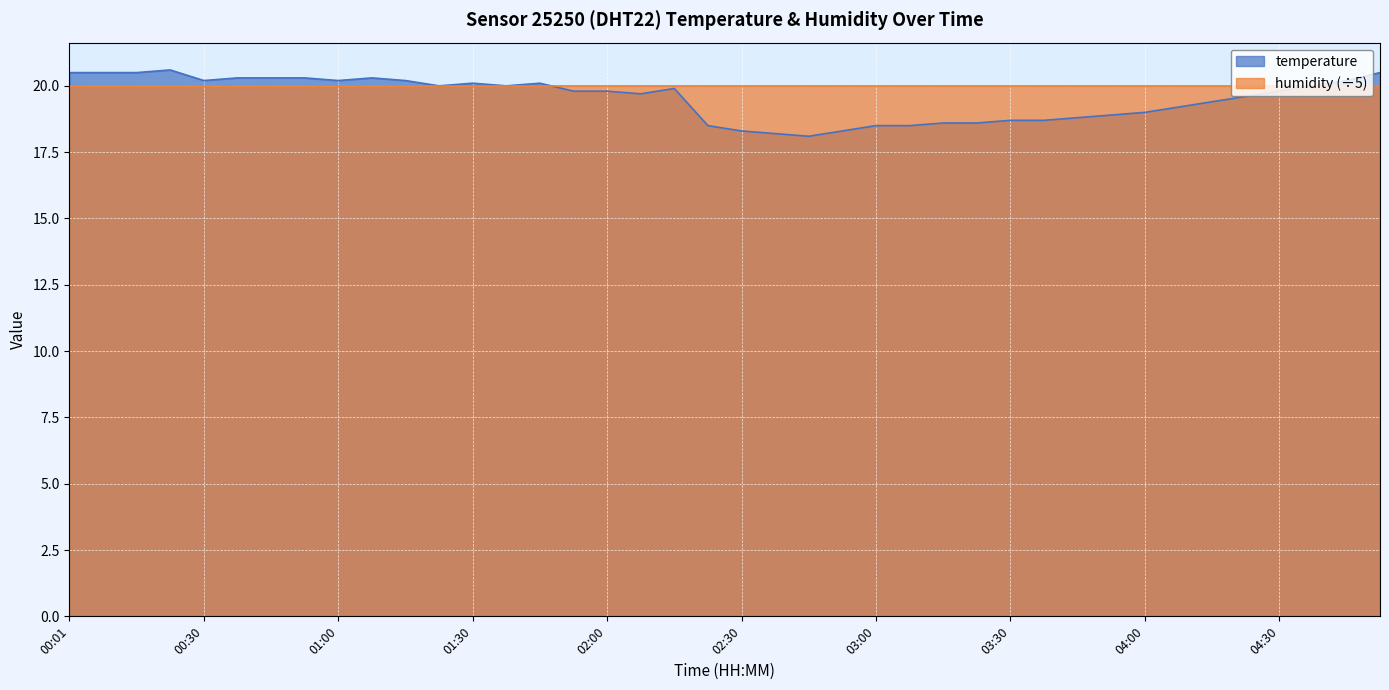

What position from the left is 03:30?

29